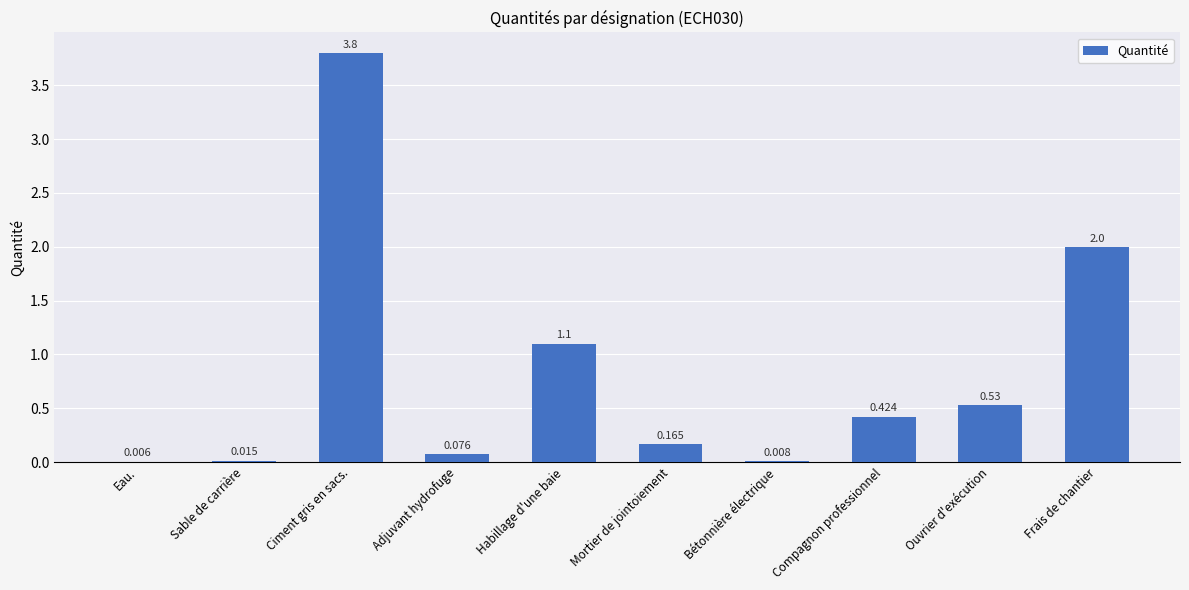

What is the change in value from Bétonnière électrique to Frais de chantier?

+2.0